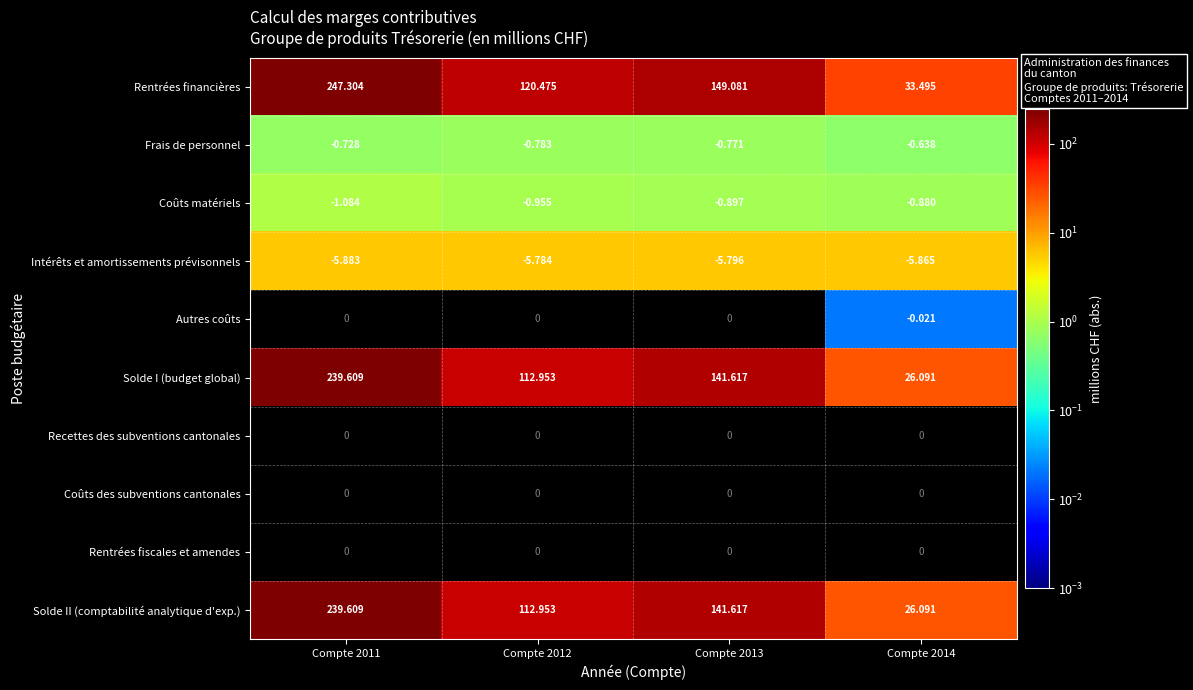

Between Compte 2012 and Compte 2014, which series saw the biggest shift?

Rentrées financières